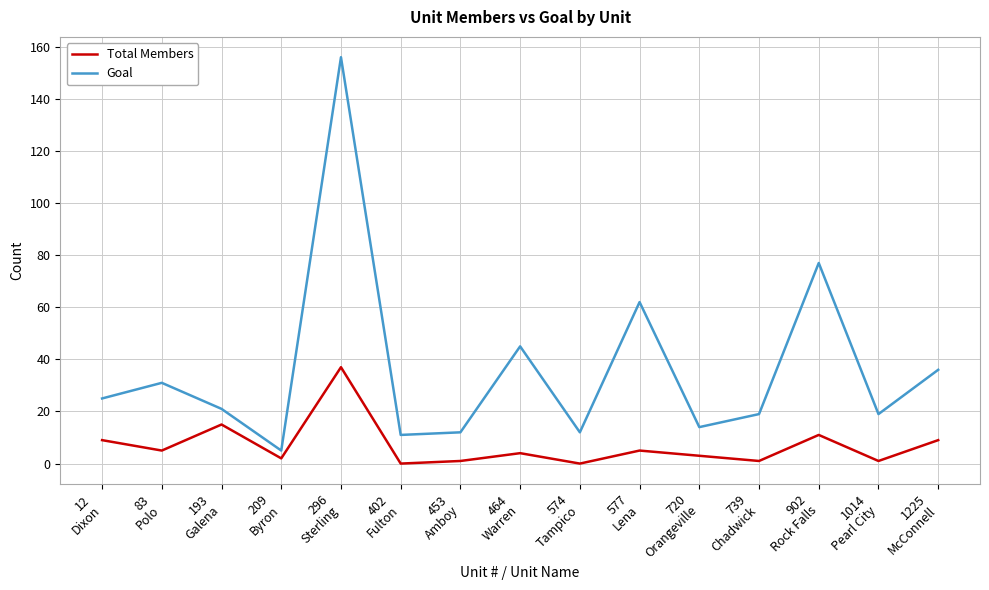

List the series in order of their overall mean, lowest first.

Total Members, Goal